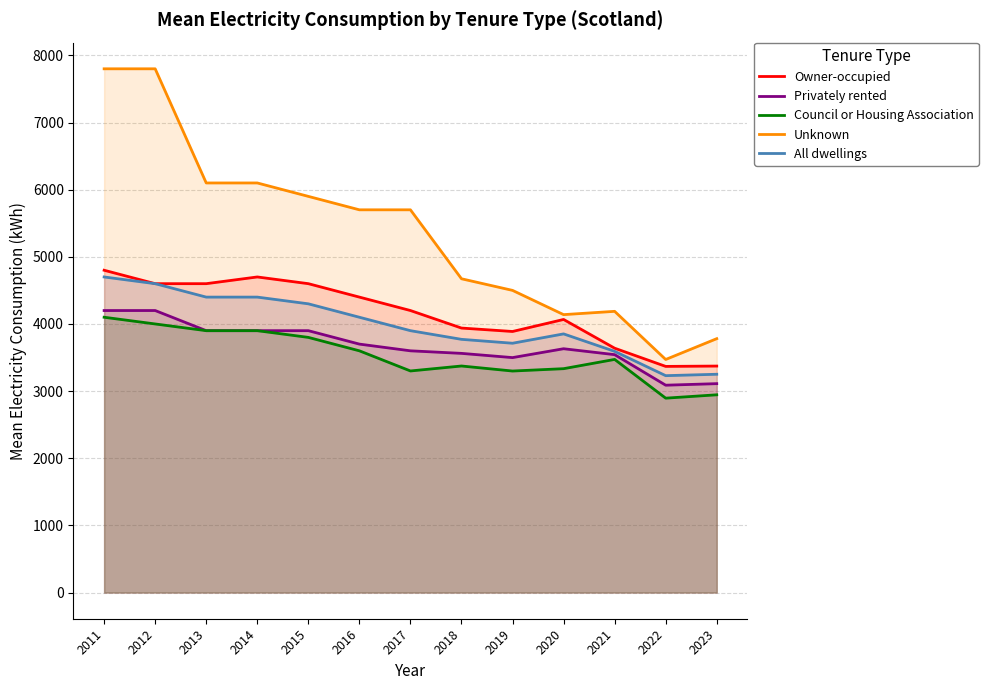

True or false: Owner-occupied and All dwellings cross at least once.

False